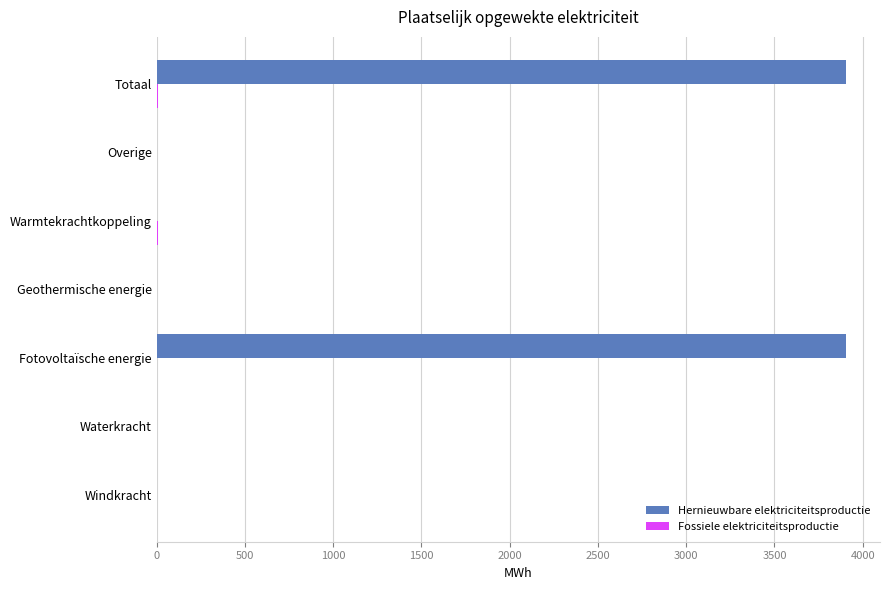

Is it true that Hernieuwbare elektriciteitsproductie equals 0.0 at Windkracht?

True